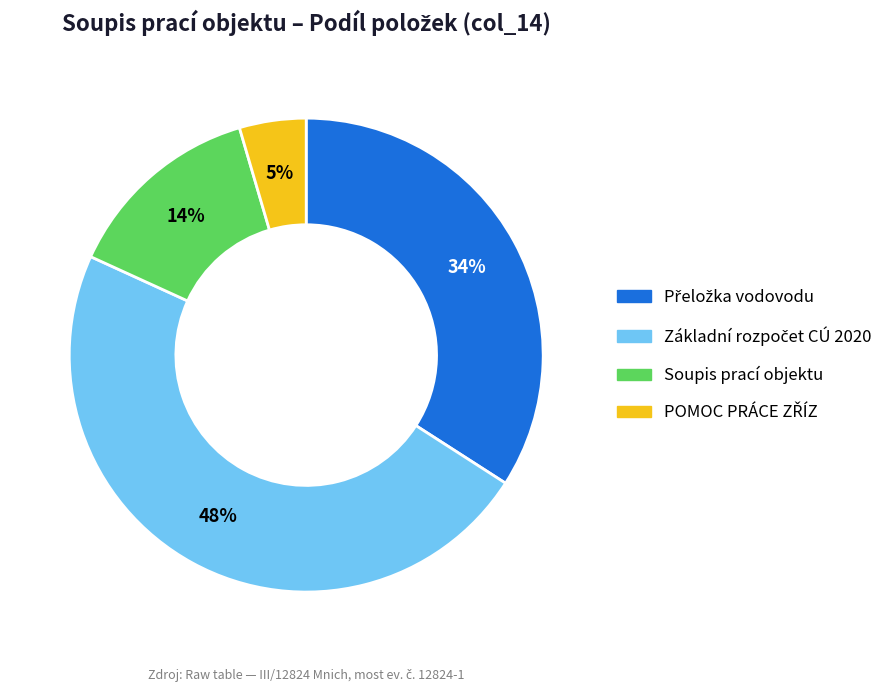

Does any single category account for the majority?

No